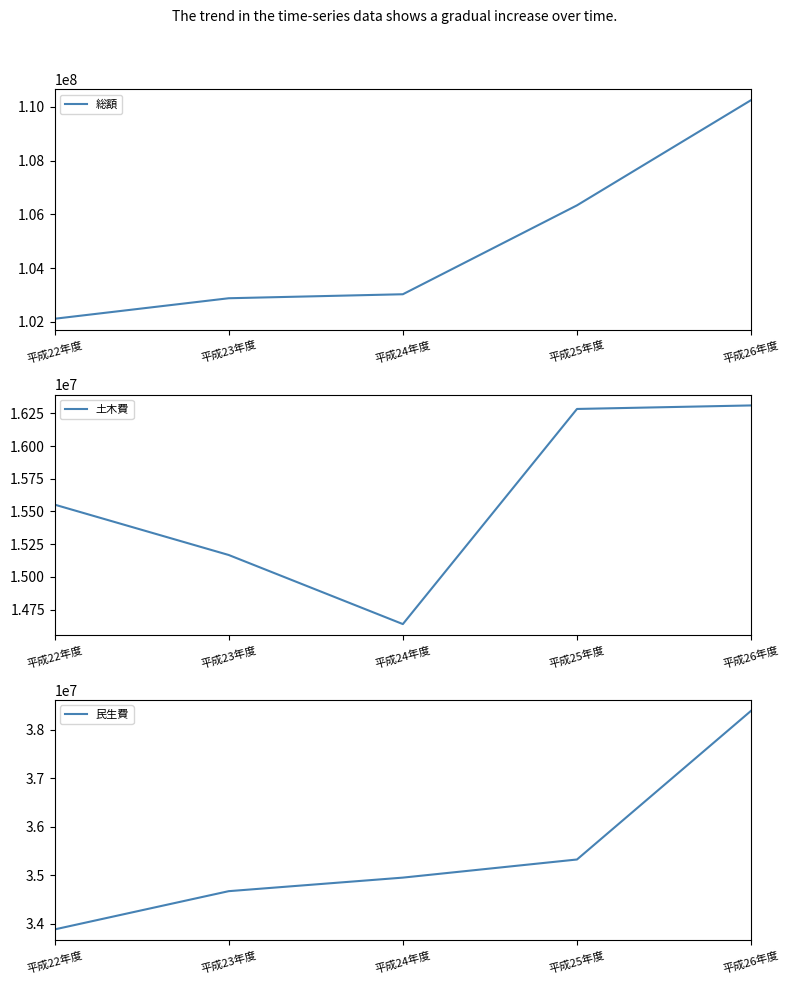

At which label does 土木費 first exceed 15552359?

平成25年度